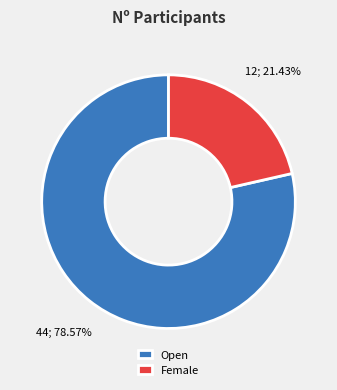

To the nearest percent, what is the difference between the Open and Female slice percentages?

57%